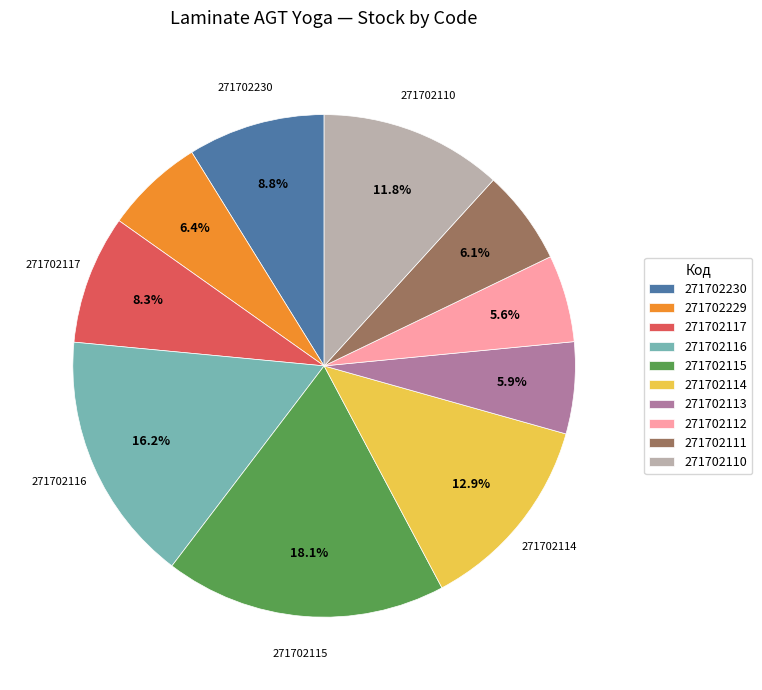

What percentage do 271702230 and 271702112 together represent?

14.4%